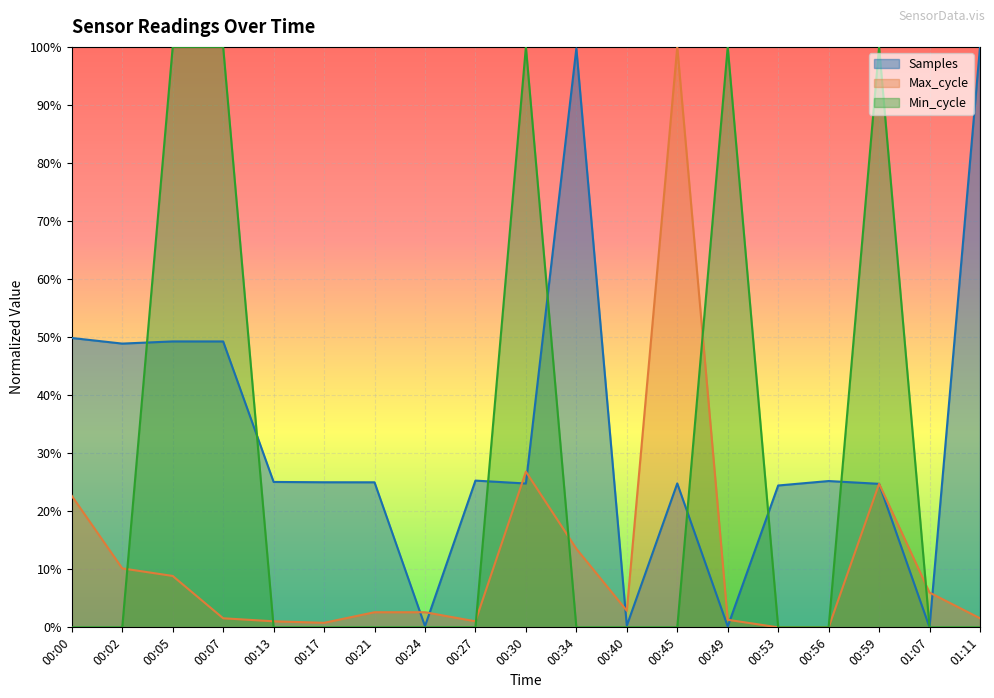

Is it true that Samples equals 1.0 at 00:34?

True